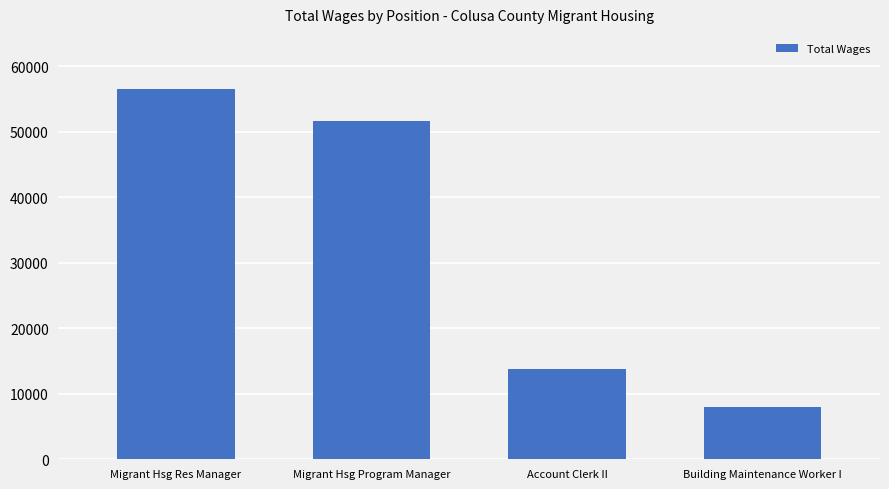

What is the change in value from Account Clerk II to Building Maintenance Worker I?

-5703